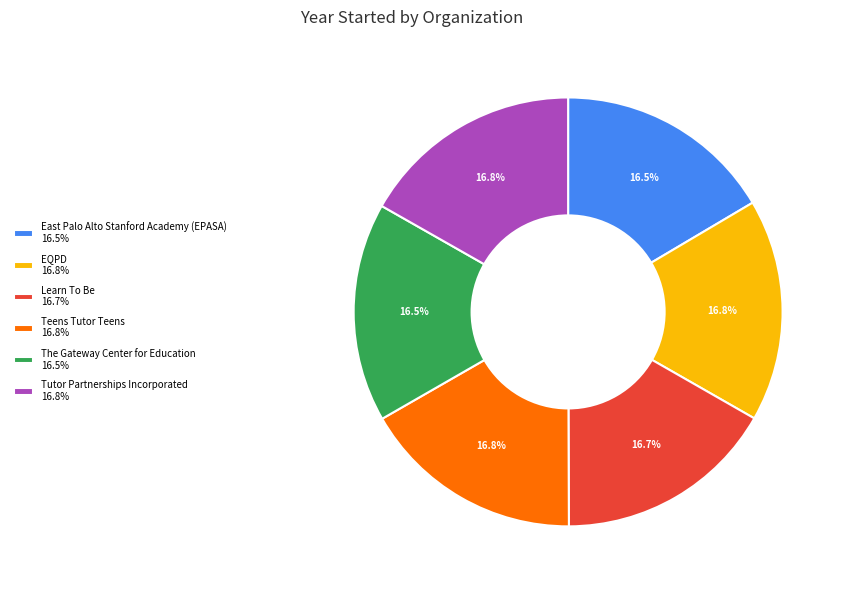

How many slices are in this pie chart?

6